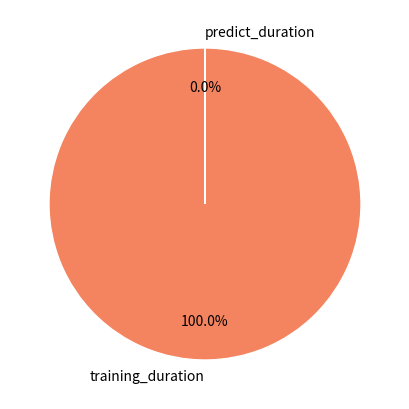

Which category has the biggest portion of the pie?

training_duration